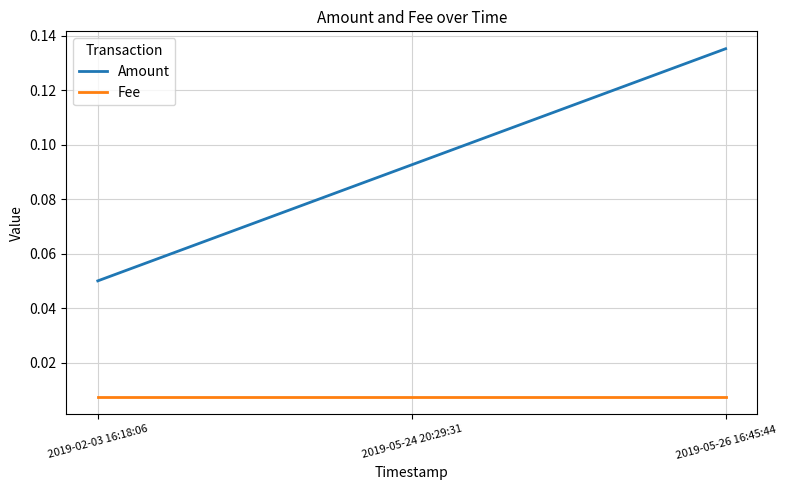

Which series has the widest spread of values?

Amount